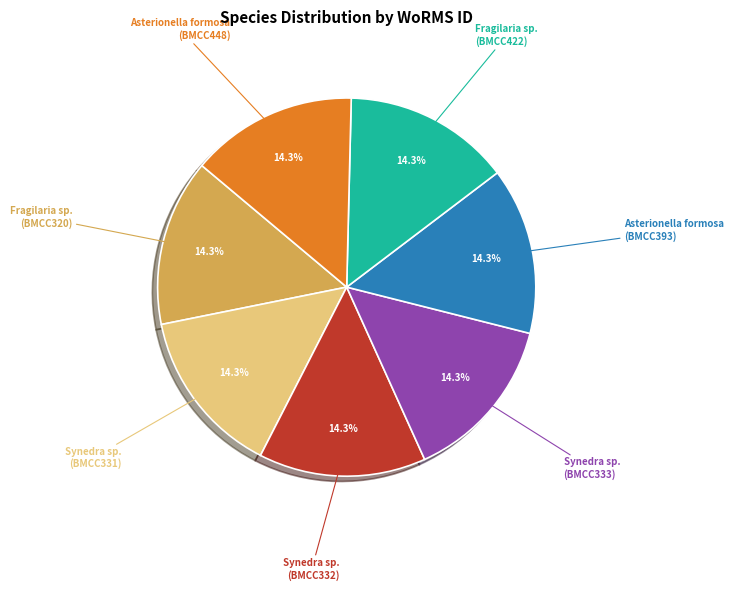

Does any single category account for the majority?

No